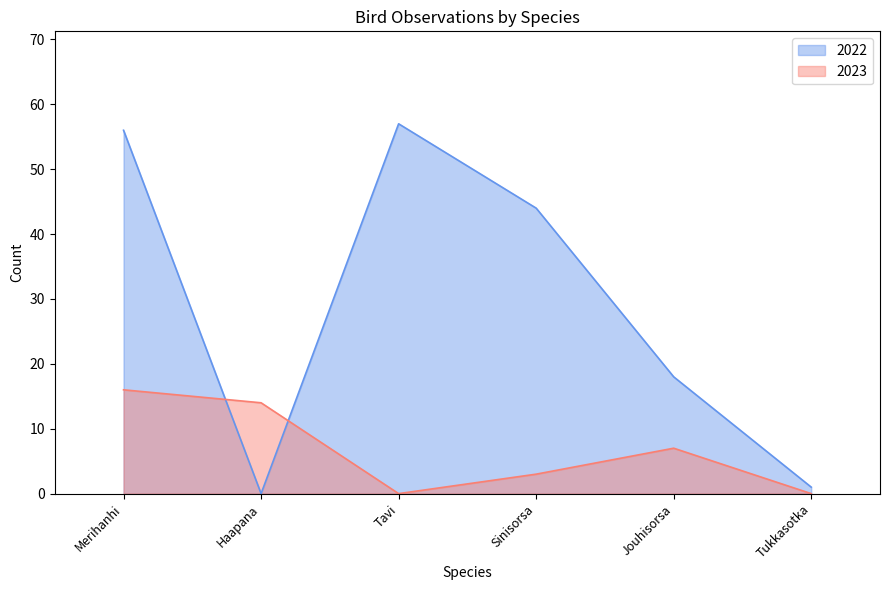

What is the difference between the highest and lowest values at Tavi?

57